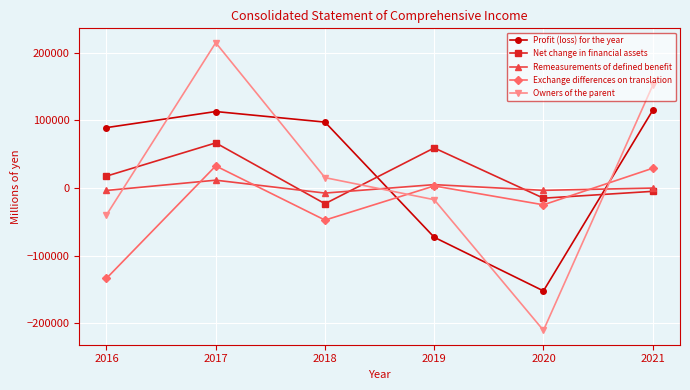

Is the value of Profit (loss) for the year at 2016 greater than the value of Exchange differences on translation at 2017?

Yes